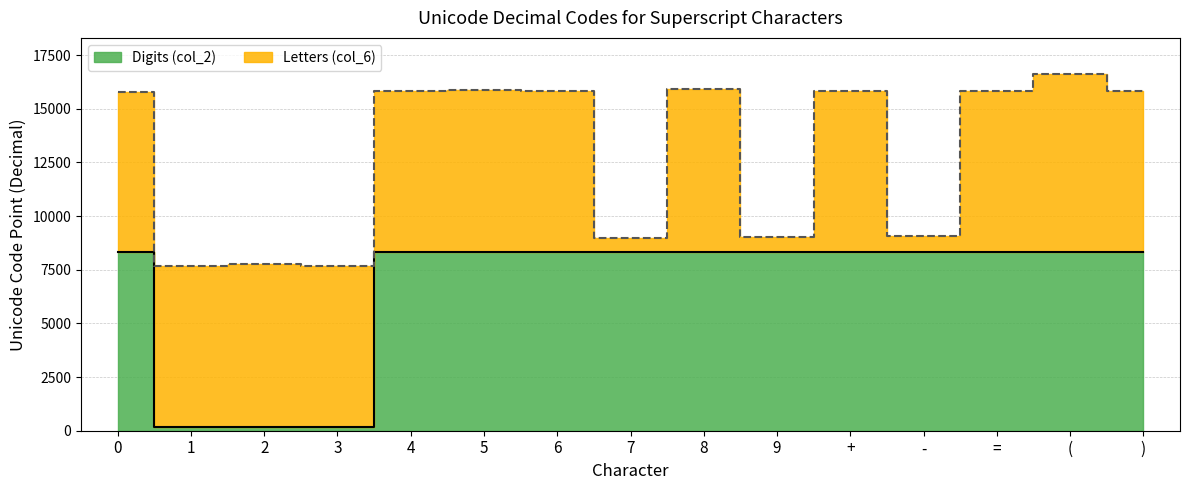

What is the label of the 11th point from the right?

4